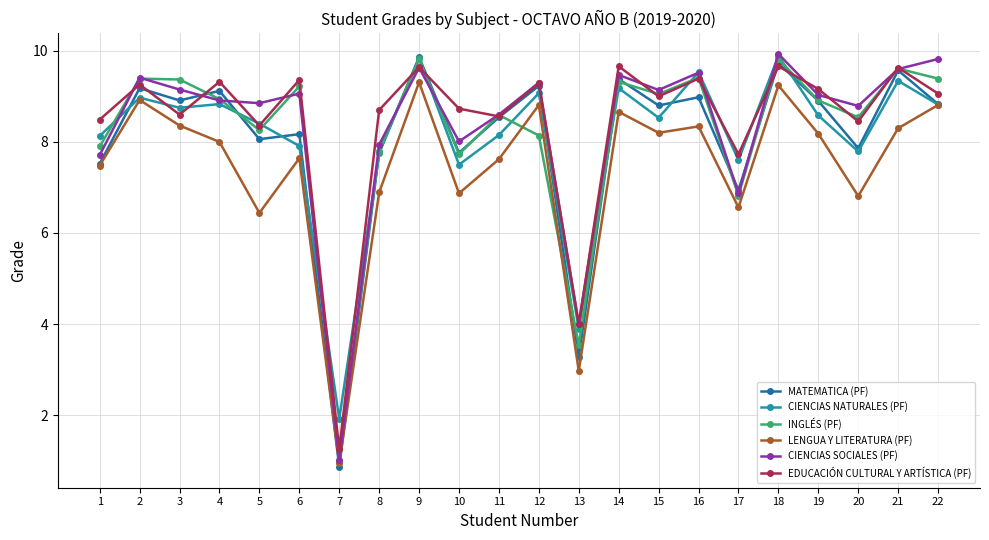

At which label does INGLÉS (PF) reach its peak?

18